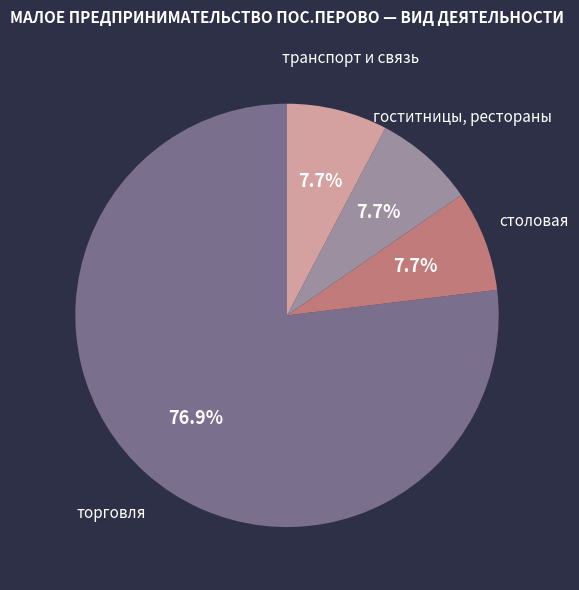

Is there any slice that represents more than half of the pie?

Yes